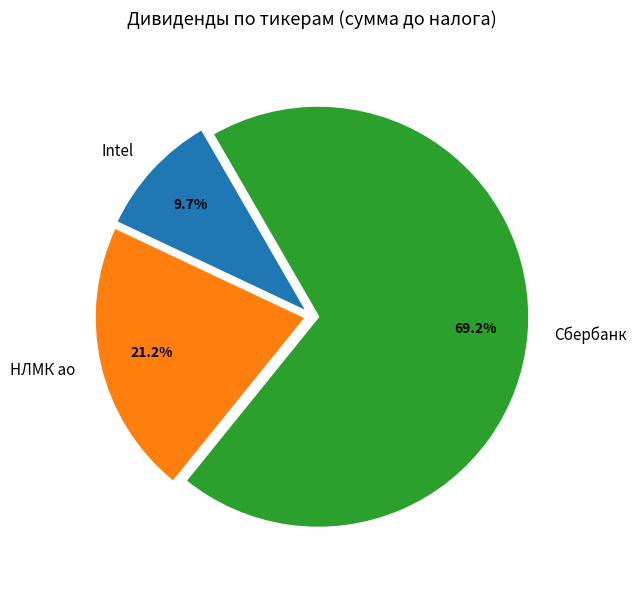

Between Сбербанк and Intel, which is larger?

Сбербанк